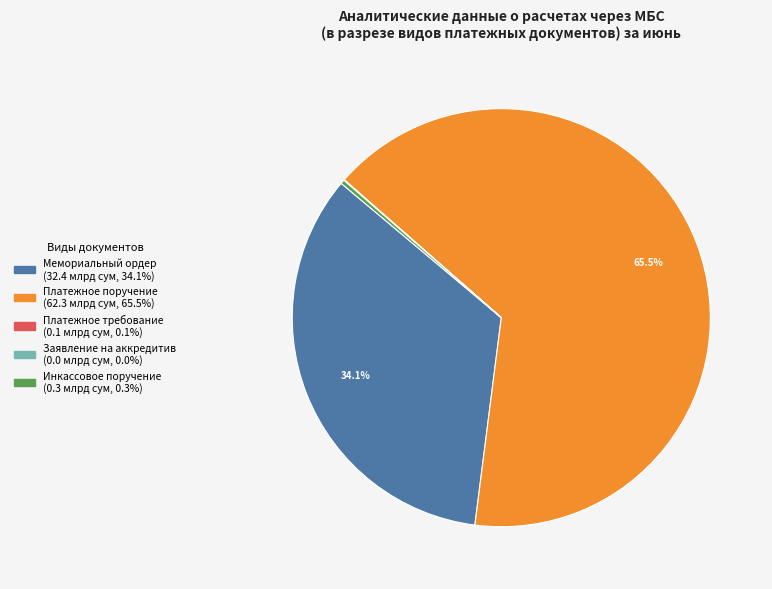

Is there a majority slice in this chart?

Yes